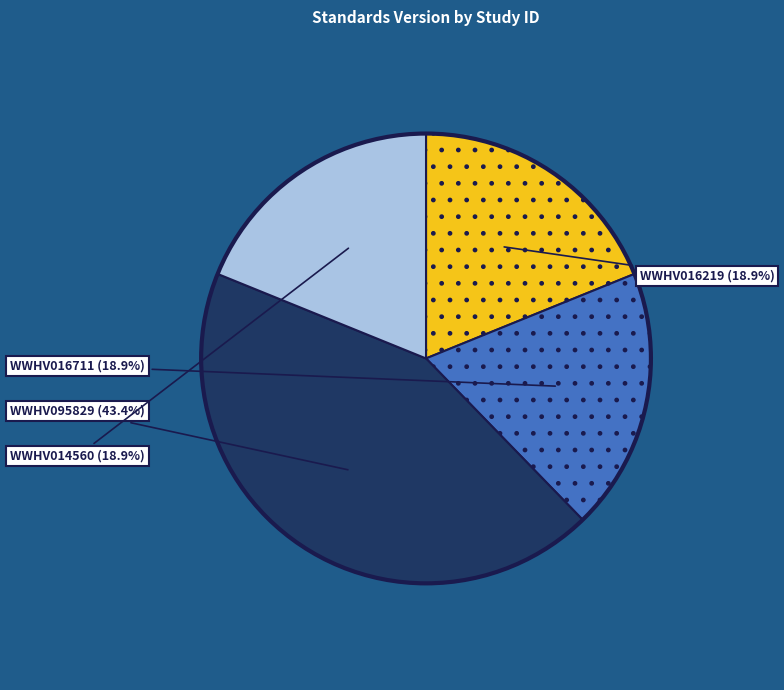

Does any single category account for the majority?

No